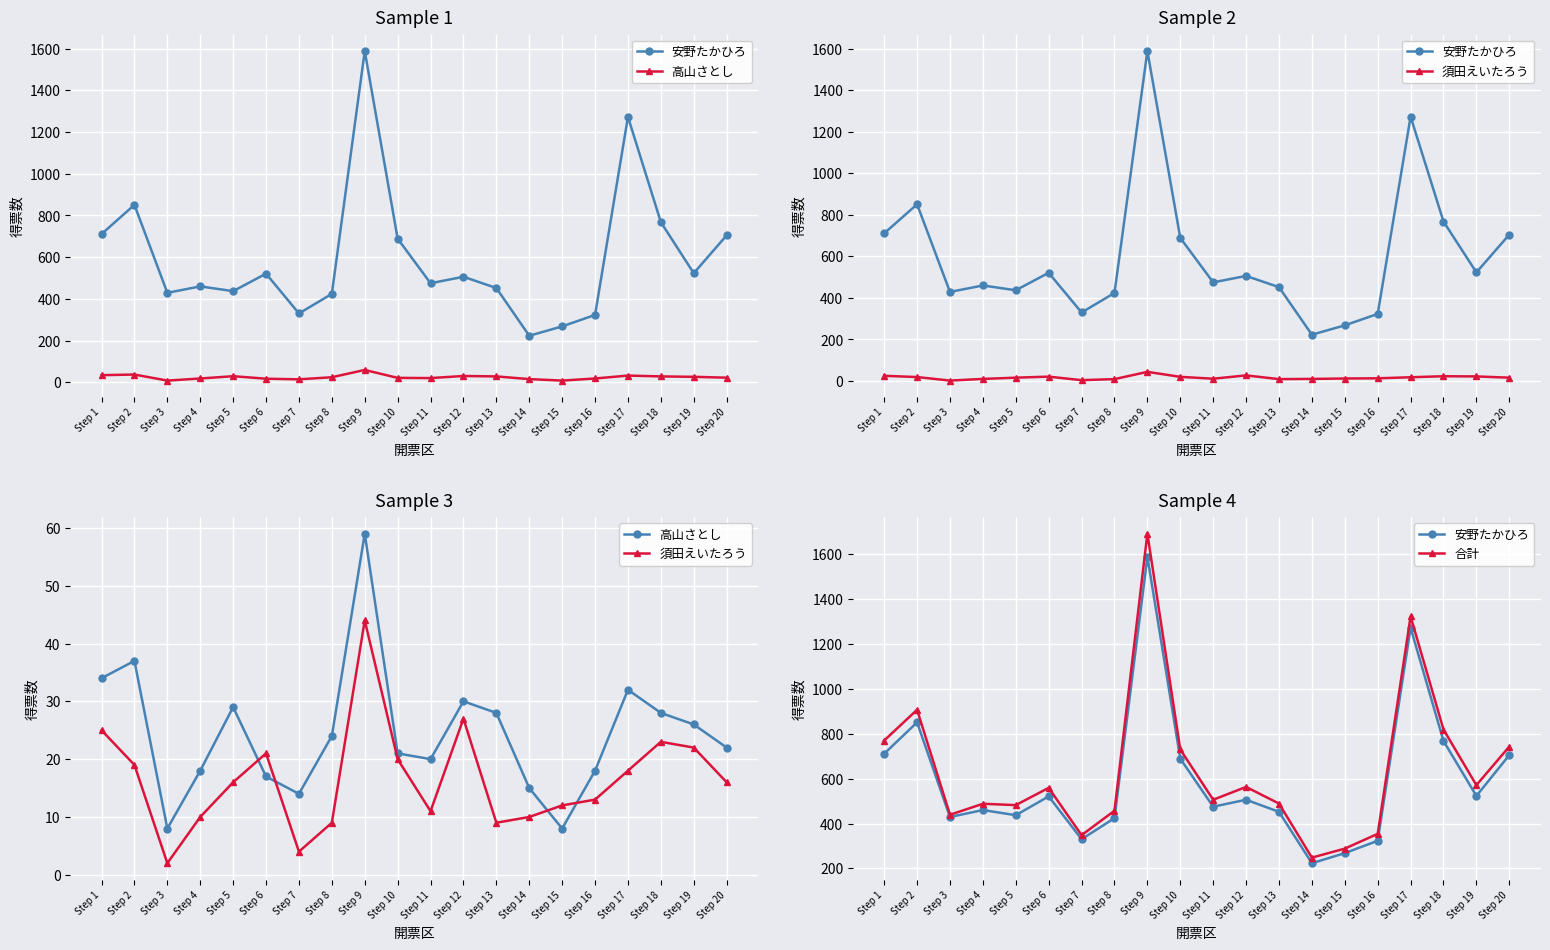

How many interior local peaks does the 合計 series have?

6